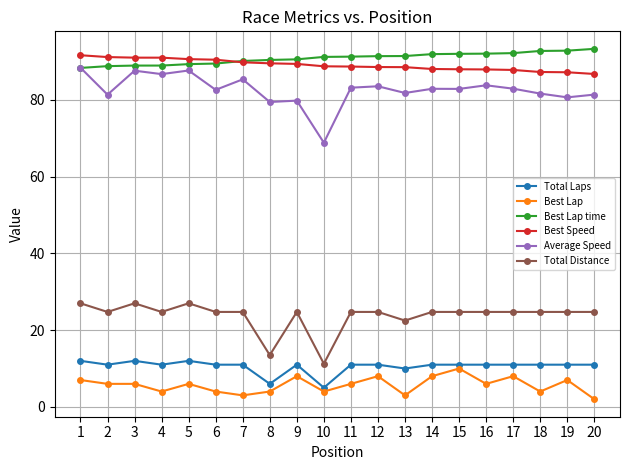

What is the average value of the Best Speed series?

89.1